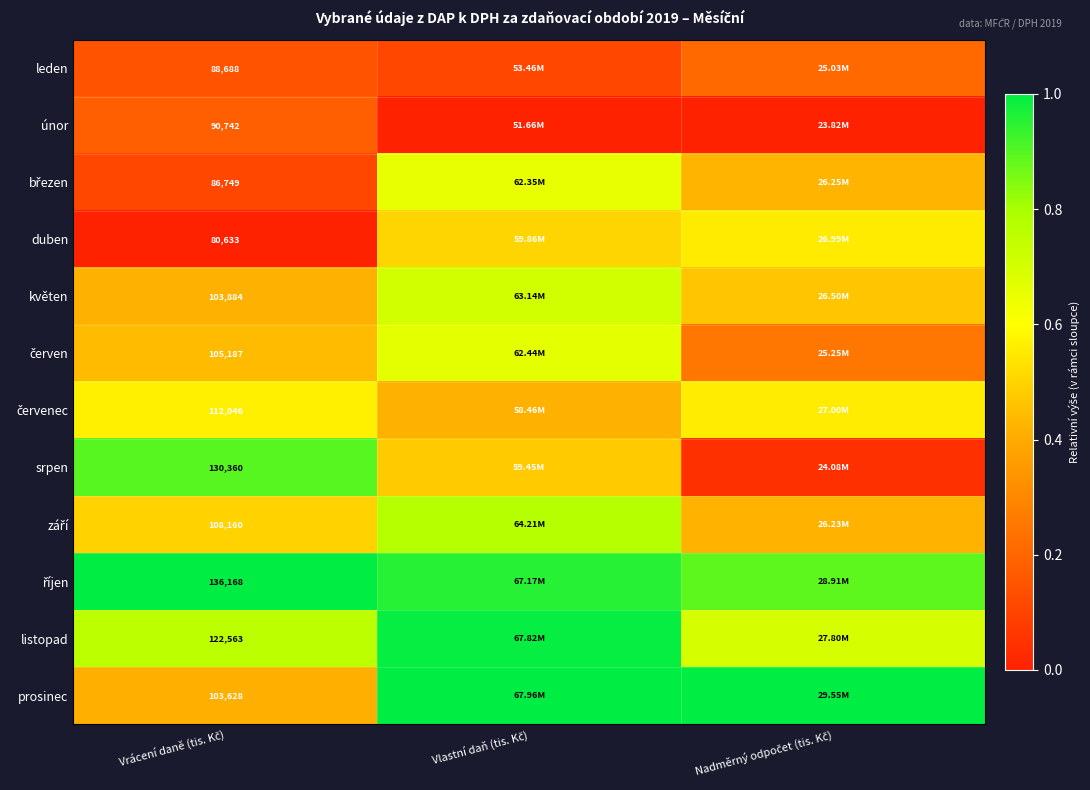

The leden series shows 0.1 at Vrácení daně (tis. Kč). True or false?

True